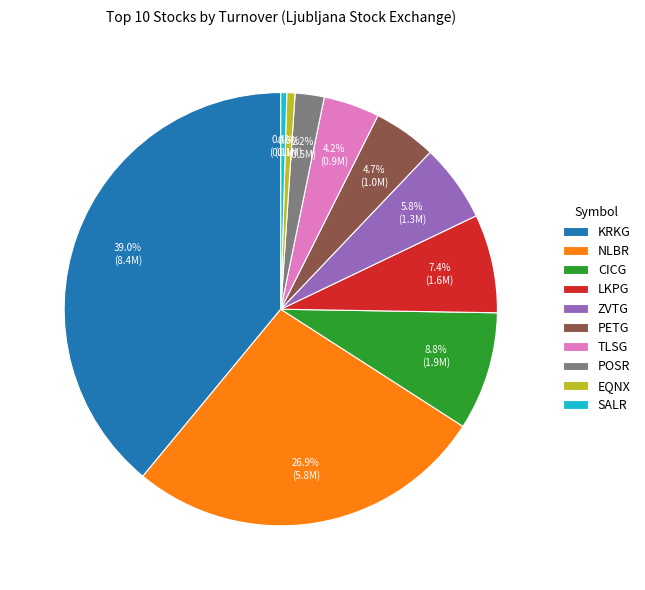

Which has a higher value, NLBR or ZVTG?

NLBR